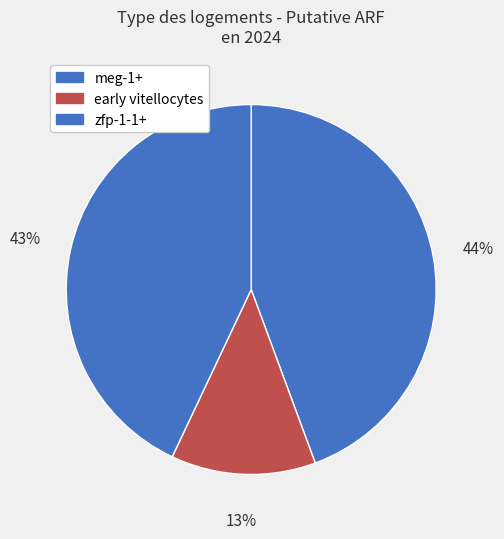

To the nearest percent, what is the combined percentage of meg-1+ and zfp-1-1+?

87%